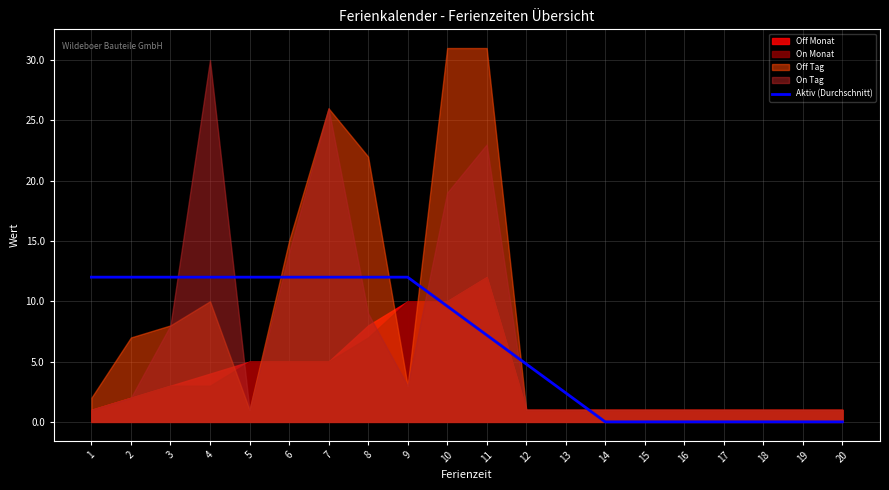

What is the difference between the values at 13 and 15?

2.4